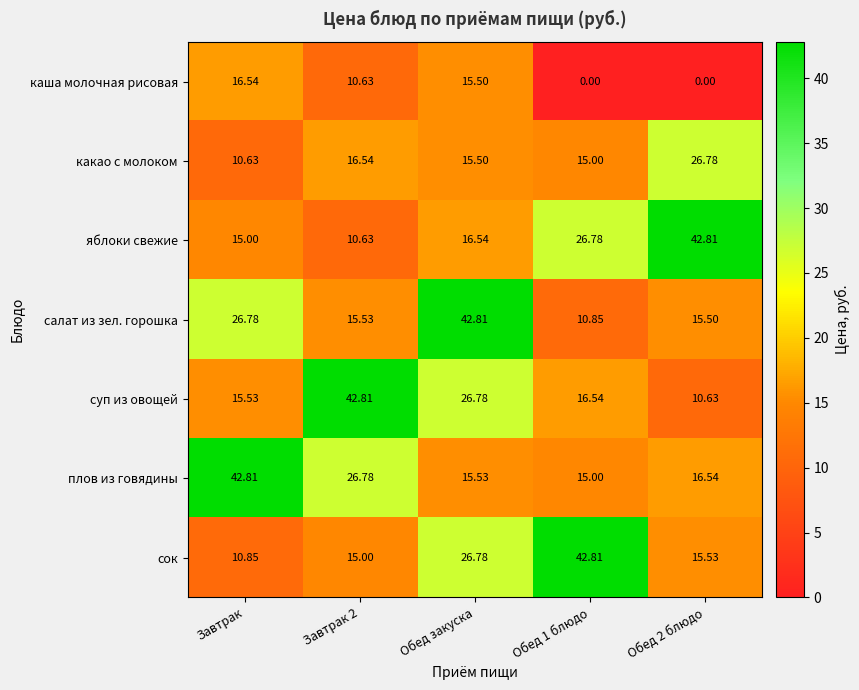

Is the value of суп из овощей at Обед закуска greater than the value of сок at Завтрак?

Yes